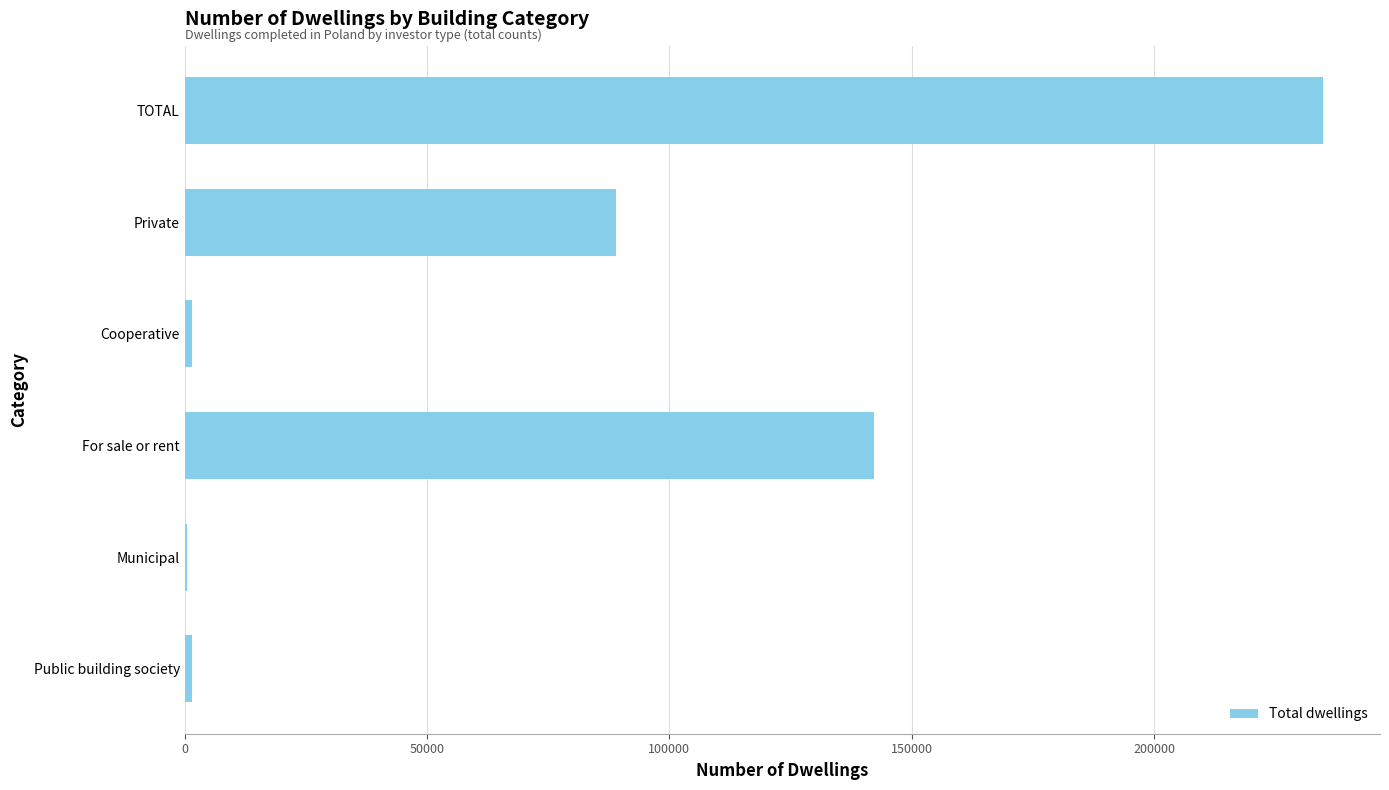

True or false: the data shows 142224 at For sale or rent.

True